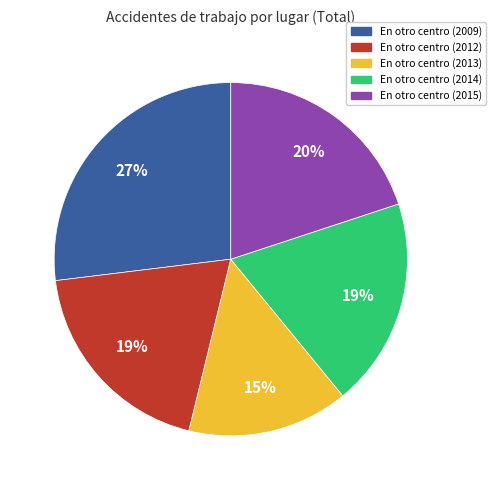

Is it true that En otro centro (2009) is 27% of the pie?

True